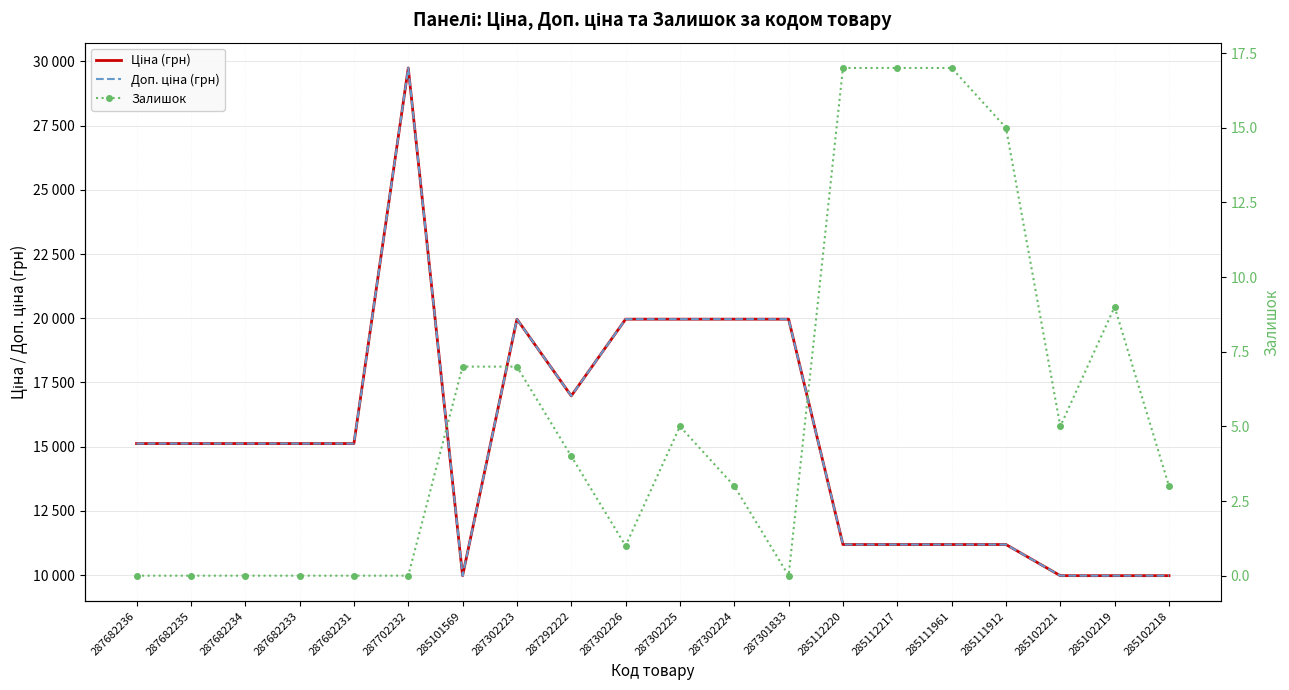

What is the value of the Залишок point at the 19th from the left?

9.0